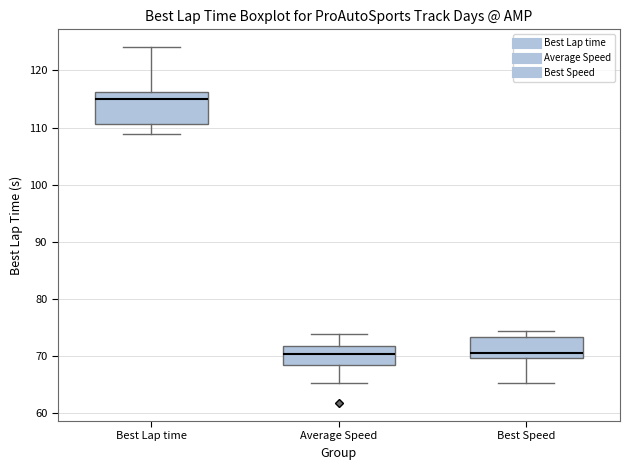

Comparing the boxes themselves (not the whiskers), which one is the tallest?

Best Lap time